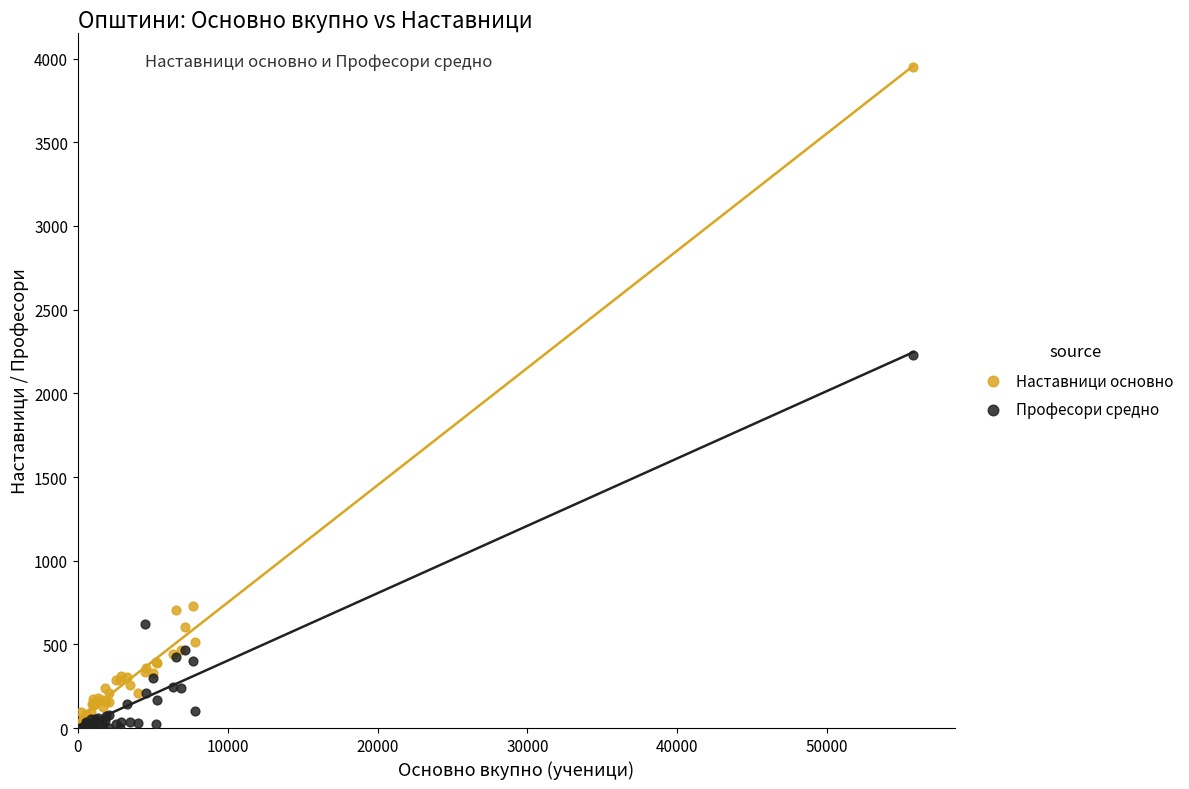

In the Наставници основно series, what Y value is closest to 1987?

729